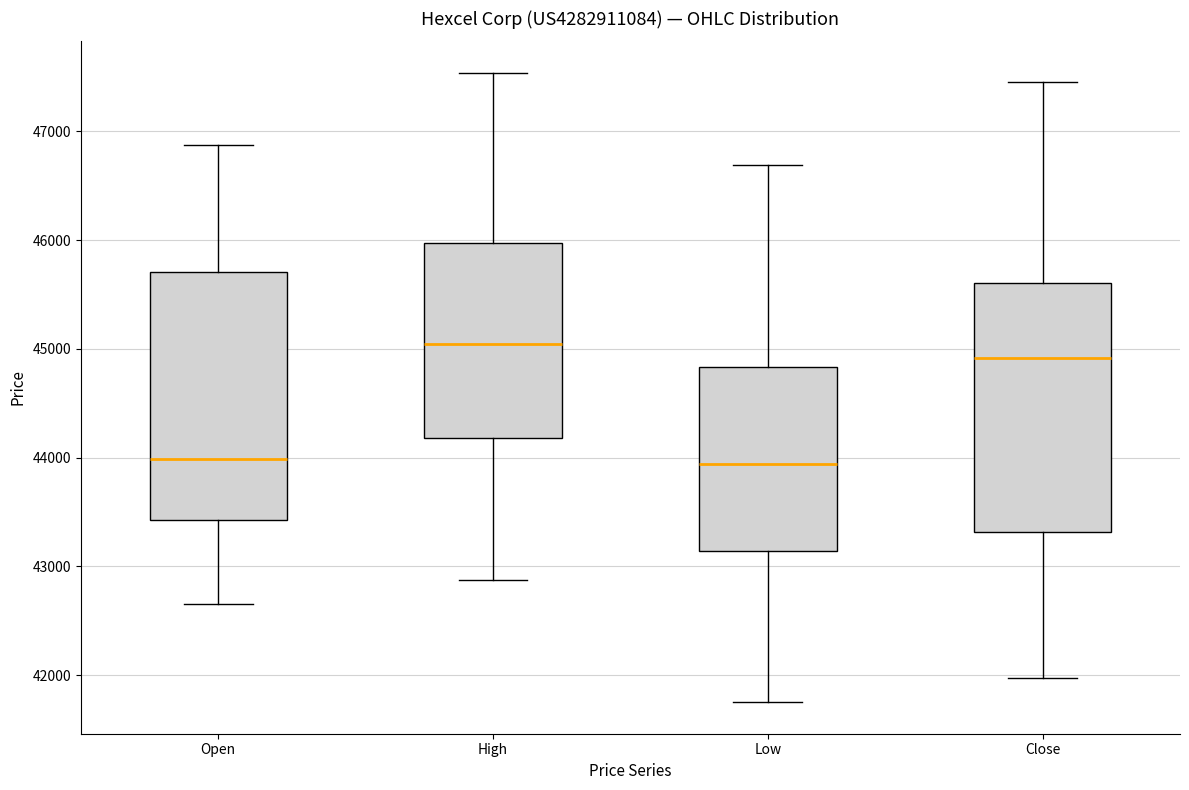

Reading left to right, read every box against the y-axis: the position of its median line, the range the box covers, and the ends of its whiskers. The values are not printed on the chart, so give them approximately, as read against the axis.

Open: median 44000, box 43400 to 45700, whiskers 42700 to 46900
High: median 45000, box 44200 to 46000, whiskers 42900 to 47500
Low: median 43900, box 43100 to 44800, whiskers 41800 to 46700
Close: median 44900, box 43300 to 45600, whiskers 42000 to 47500